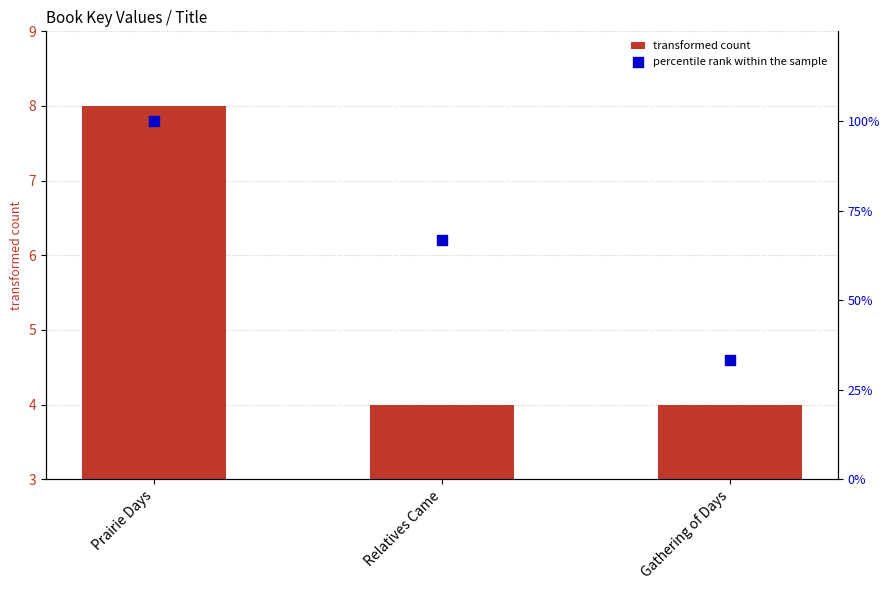

Is the value of transformed count at Gathering of Days greater than the value of percentile rank within the sample at Prairie Days?

No